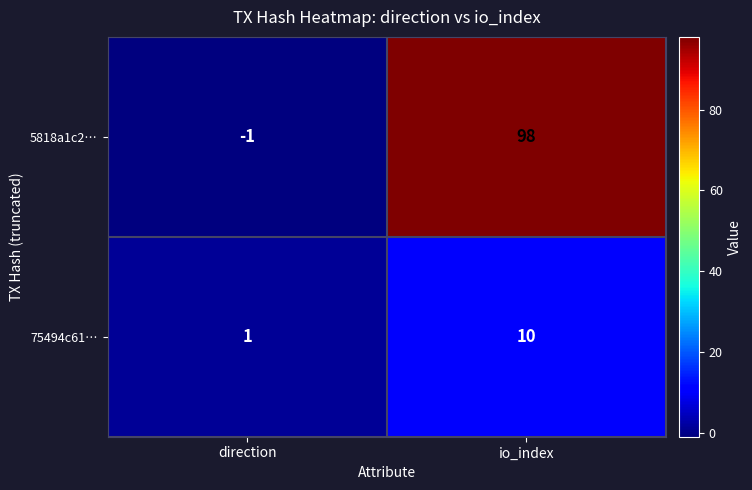

Which series has the largest total across all categories?

5818a1c2…